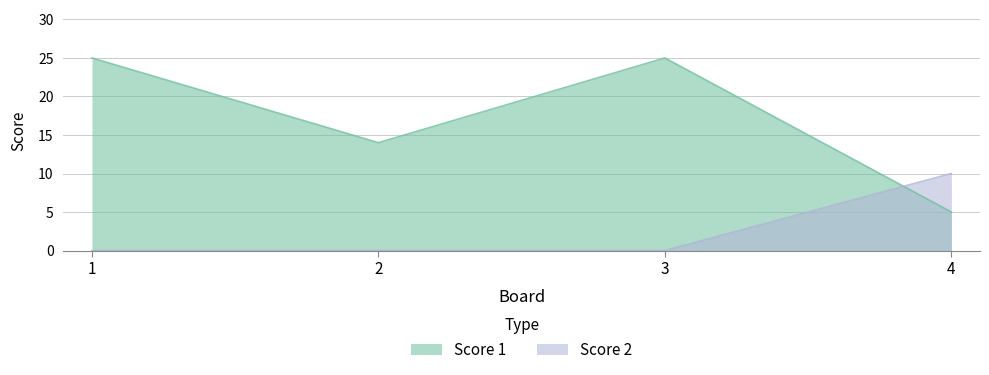

What is the value of the Score 1 point at the 4th from the left?

5